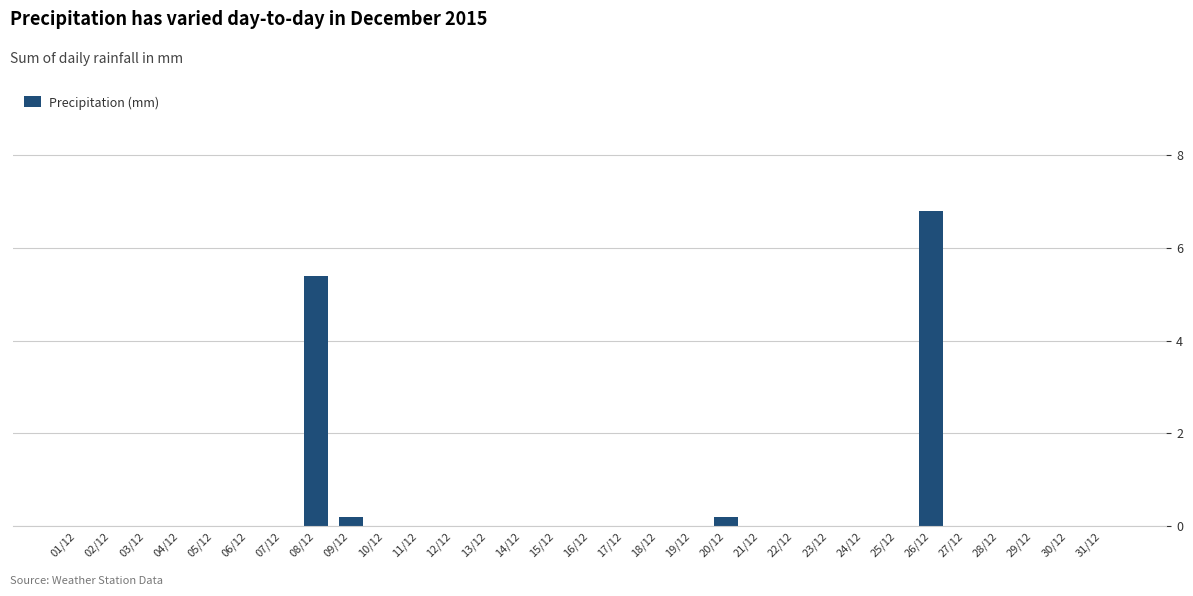

Reading right to left, extract all data points from this chart.

0.0	0.0	0.0	0.0	0.0	6.8	0.0	0.0	0.0	0.0	0.0	0.2	0.0	0.0	0.0	0.0	0.0	0.0	0.0	0.0	0.0	0.0	0.2	5.4	0.0	0.0	0.0	0.0	0.0	0.0	0.0